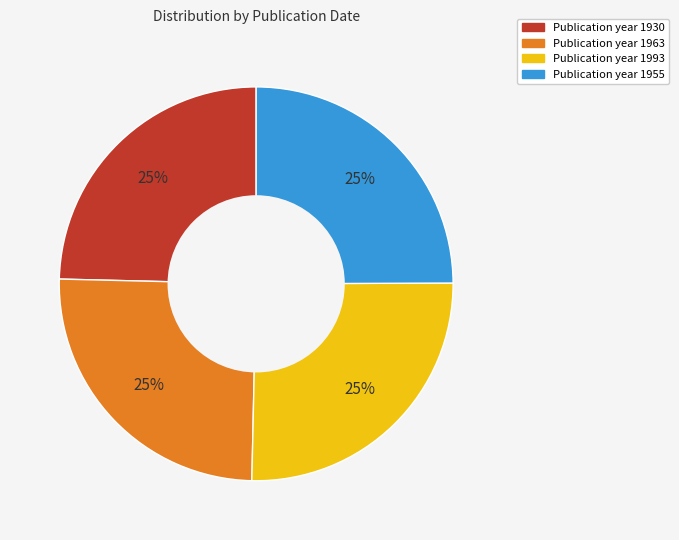

To the nearest percent, what is the average slice percentage?

25%